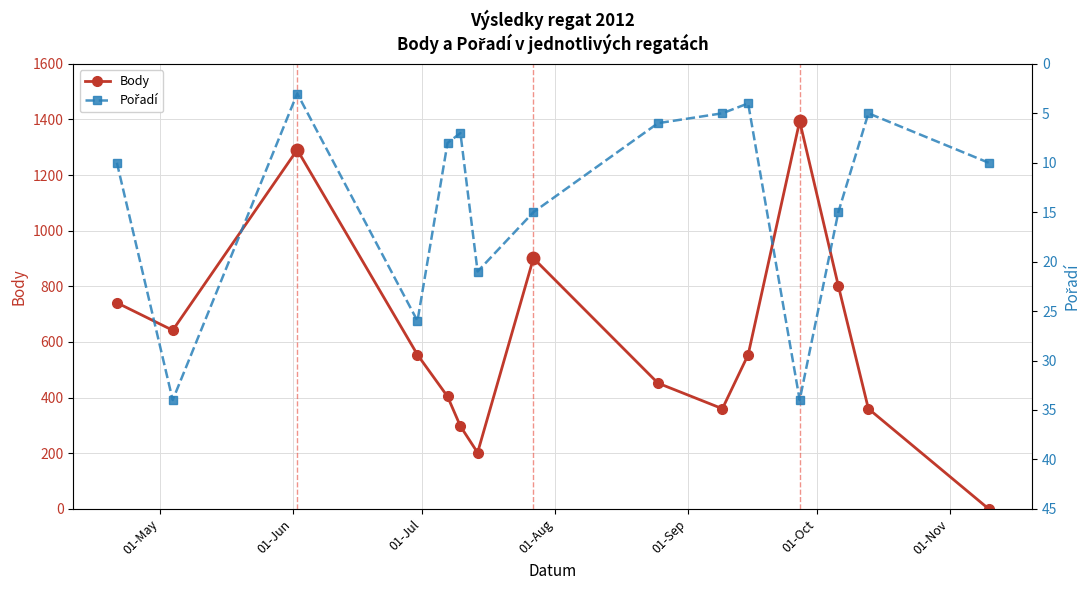

In Body, how many points are lower than both neighbors (excluding endpoints)?

3